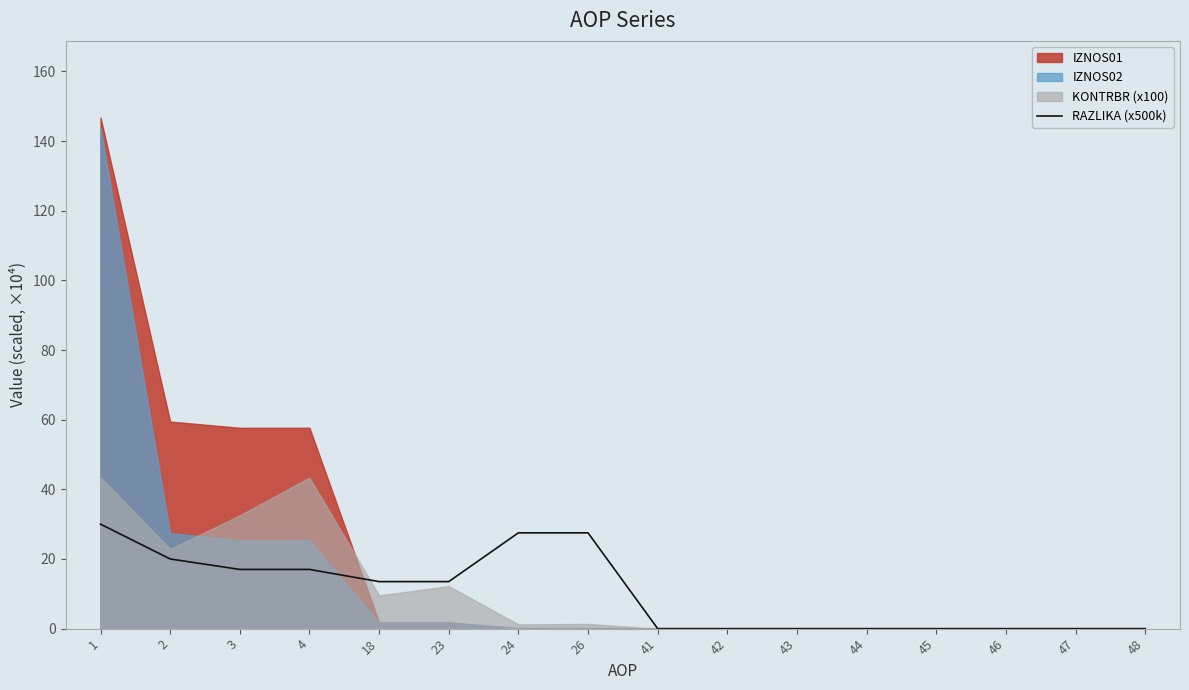

Does the chart display data point markers on the line(s)?

No